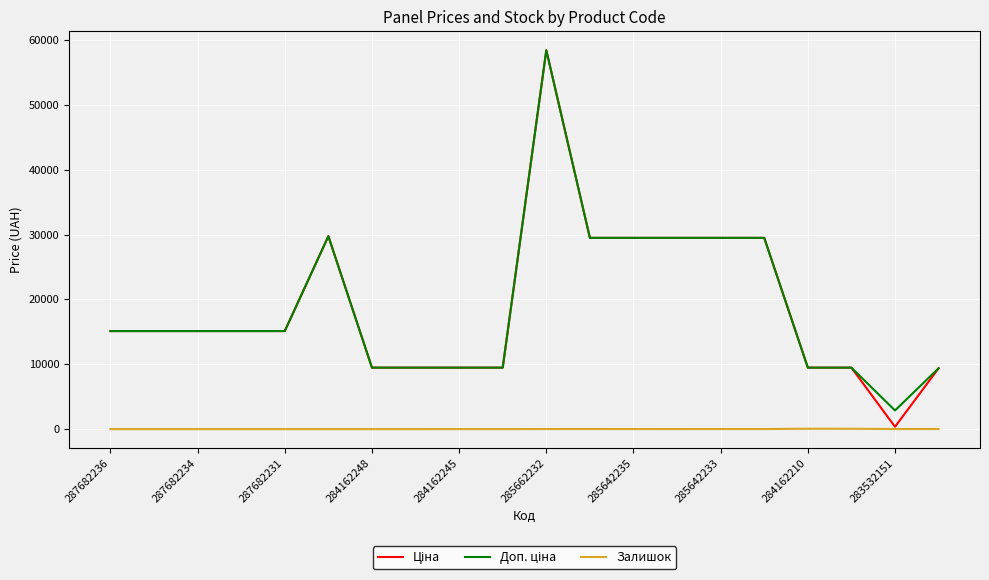

What is the maximum value shown in the chart?

58426.5